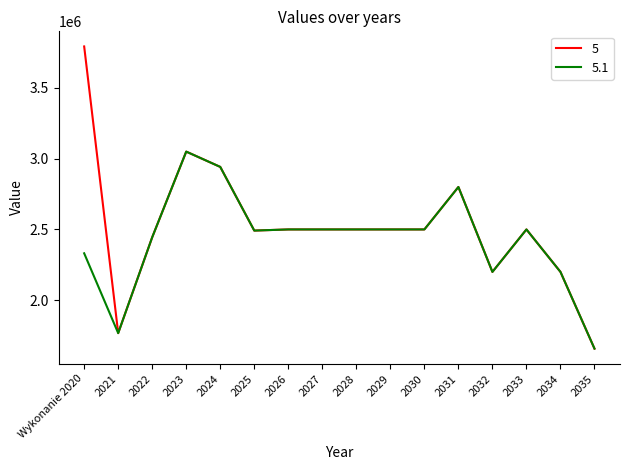

How many lines are shown in the chart?

2